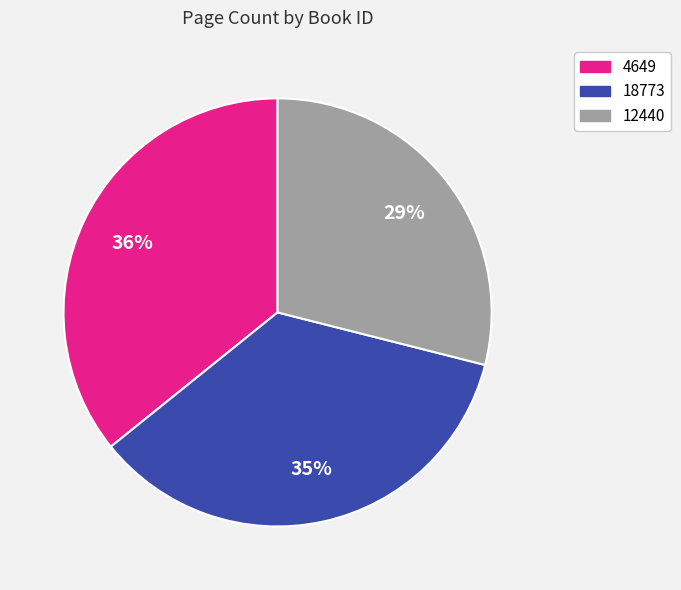

To the nearest percent, what is the average slice percentage?

33%